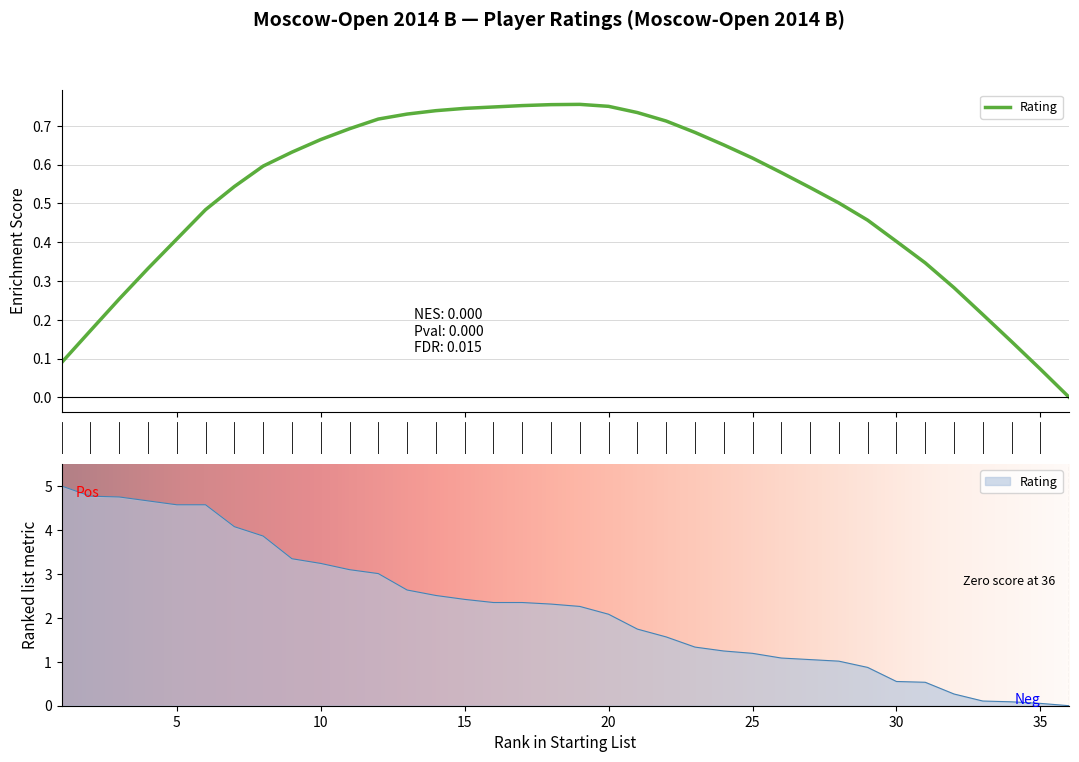

What is the difference between the second highest and minimum values?

4.8